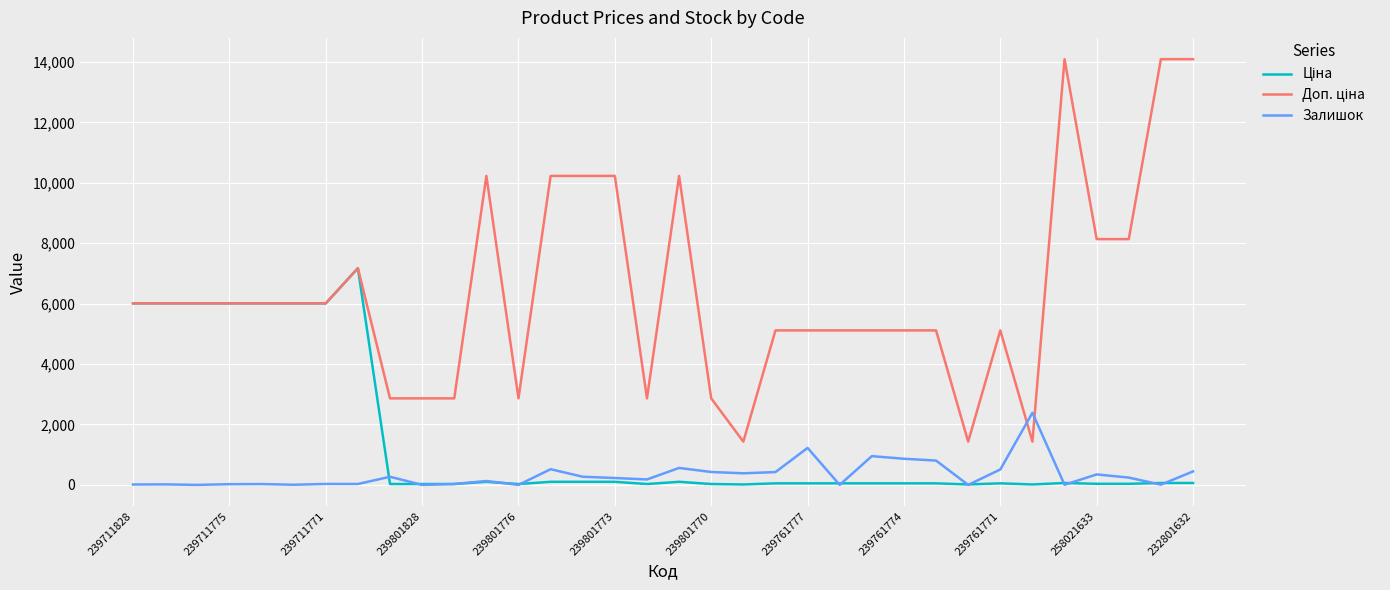

What is the maximum value for Залишок?

2387.0